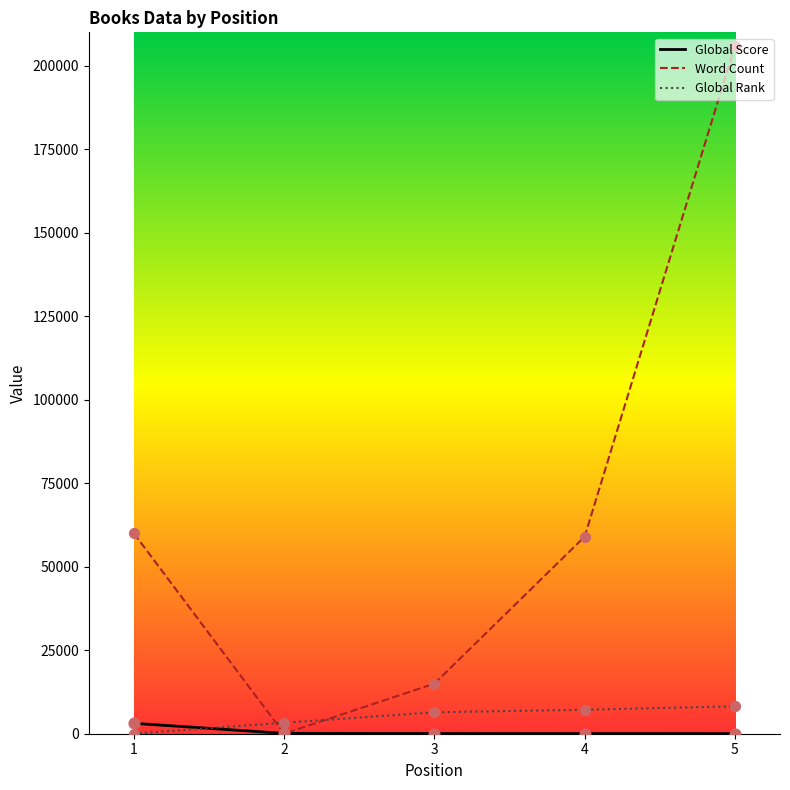

Which series changed the most between 2 and 4?

Word Count